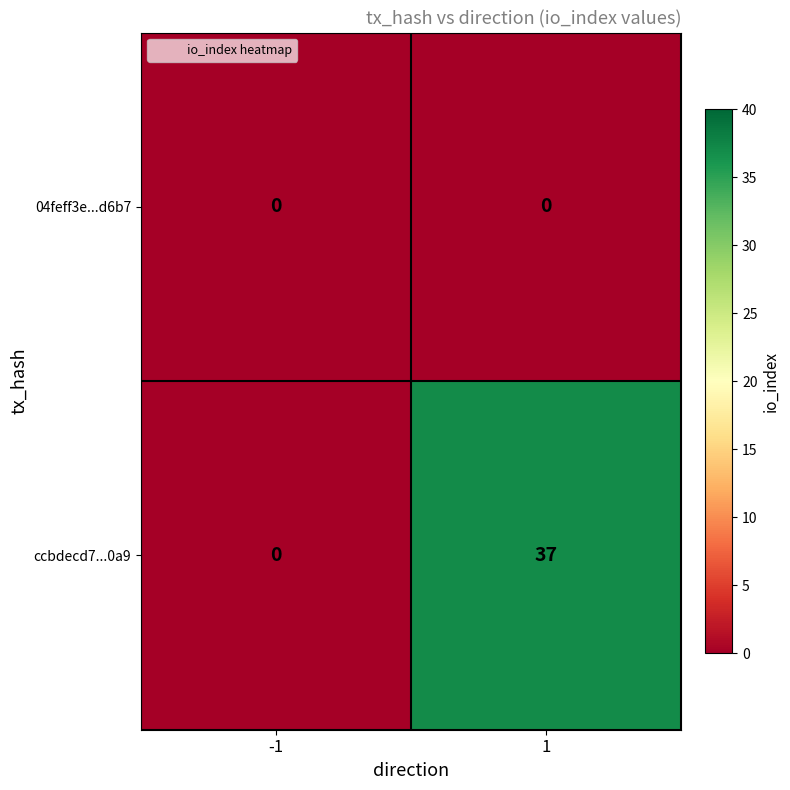

Which series has the largest total across all categories?

ccbdecd7...0a9